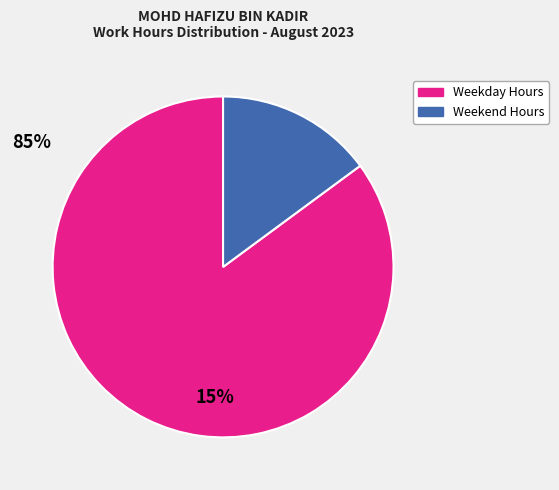

Is there any slice that represents more than half of the pie?

Yes